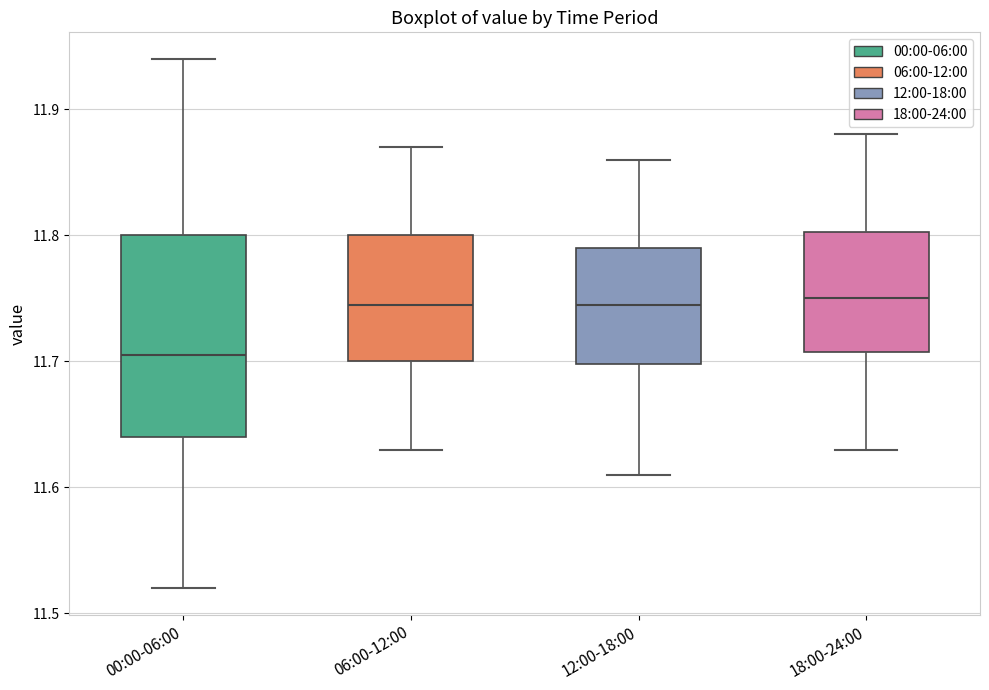

Reading left to right, read every box against the y-axis: the position of its median line, the range the box covers, and the ends of its whiskers. The values are not printed on the chart, so give them approximately, as read against the axis.

00:00-06:00: median 11.71, box 11.64 to 11.80, whiskers 11.52 to 11.94
06:00-12:00: median 11.75, box 11.70 to 11.80, whiskers 11.63 to 11.87
12:00-18:00: median 11.75, box 11.70 to 11.79, whiskers 11.61 to 11.86
18:00-24:00: median 11.75, box 11.71 to 11.80, whiskers 11.63 to 11.88